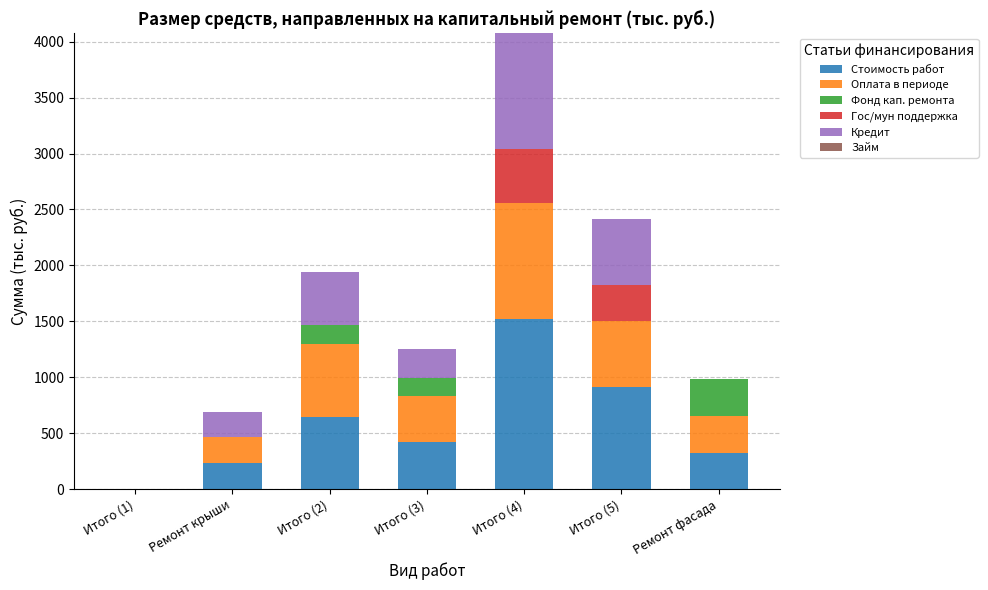

How many positive values does the Стоимость работ series have?

6